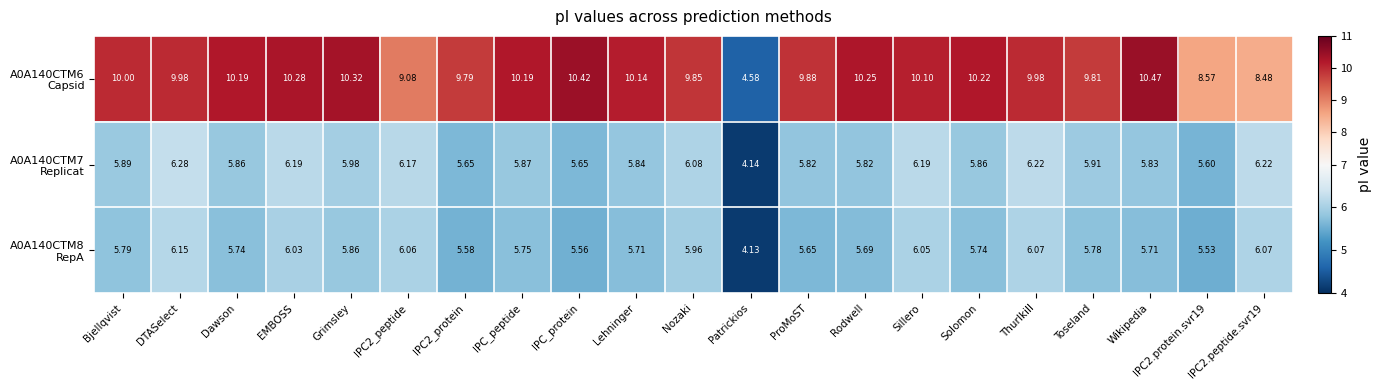

At which category does the chart reach its minimum across all series?

Patrickios